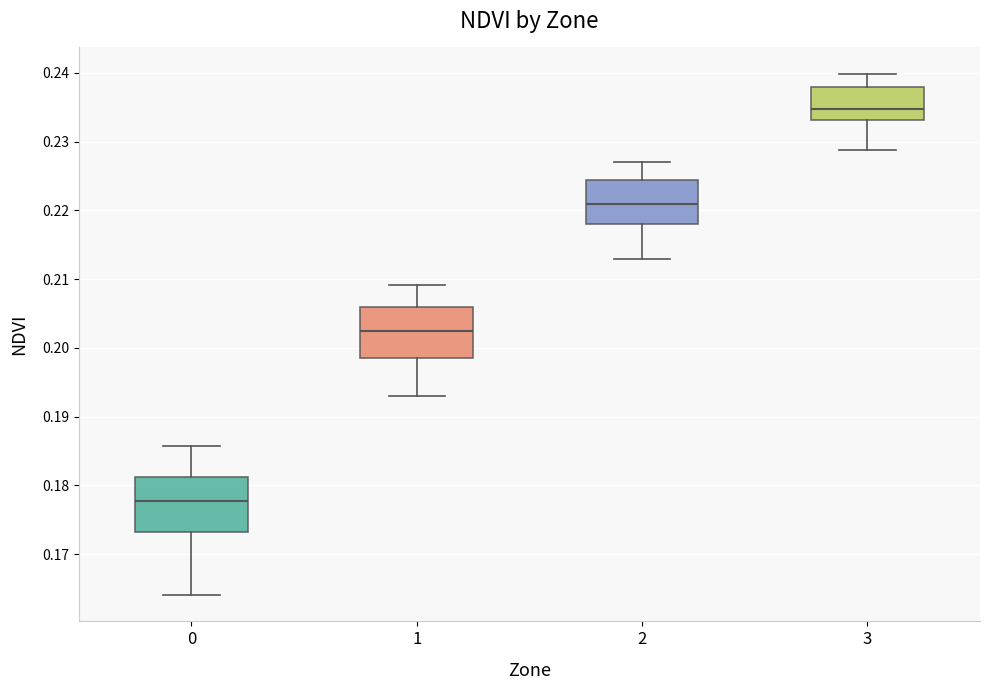

Reading left to right, read every box against the y-axis: the position of its median line, the range the box covers, and the ends of its whiskers. The values are not printed on the chart, so give them approximately, as read against the axis.

0: median 0.178, box 0.173 to 0.181, whiskers 0.164 to 0.186
1: median 0.202, box 0.199 to 0.206, whiskers 0.193 to 0.209
2: median 0.221, box 0.218 to 0.224, whiskers 0.213 to 0.227
3: median 0.235, box 0.233 to 0.238, whiskers 0.229 to 0.240